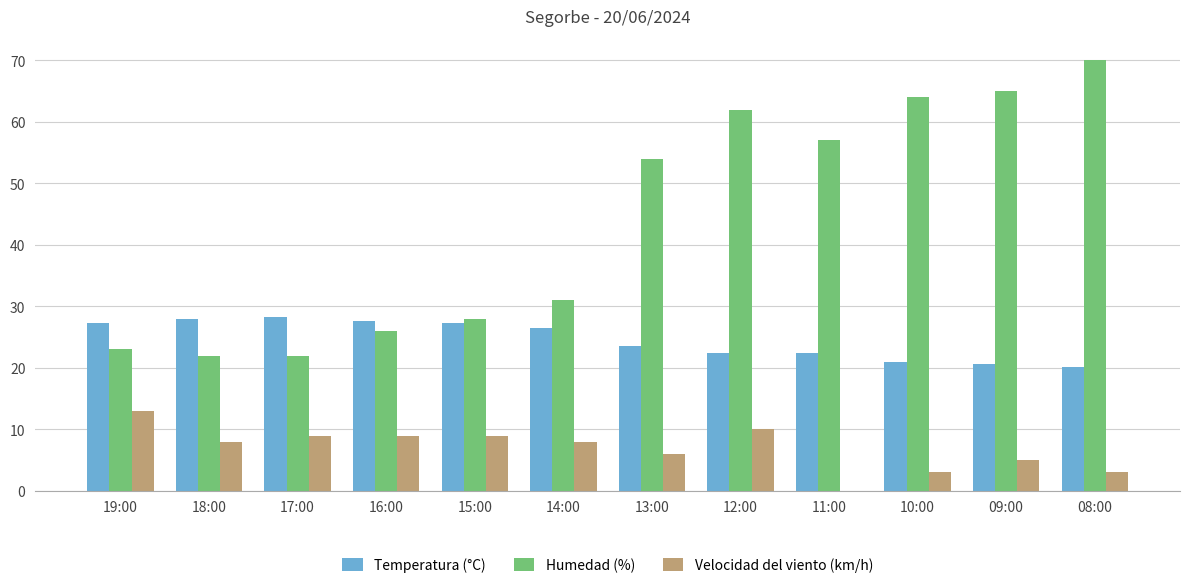

At which category does the chart reach its peak across all series?

08:00